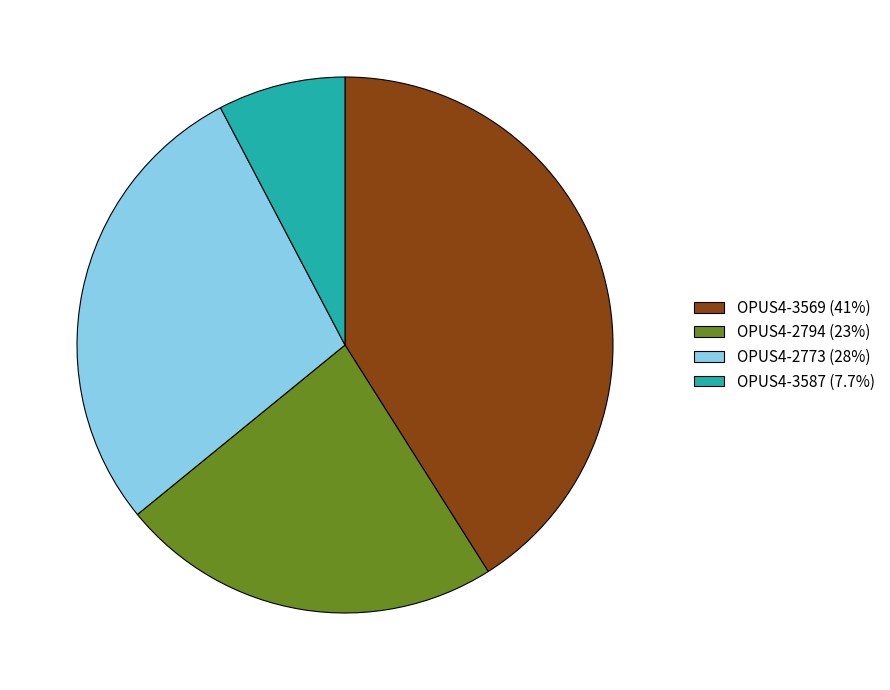

What is the ratio of the value at OPUS4-2794 (23%) to the value at OPUS4-3587 (7.7%)?

3.0